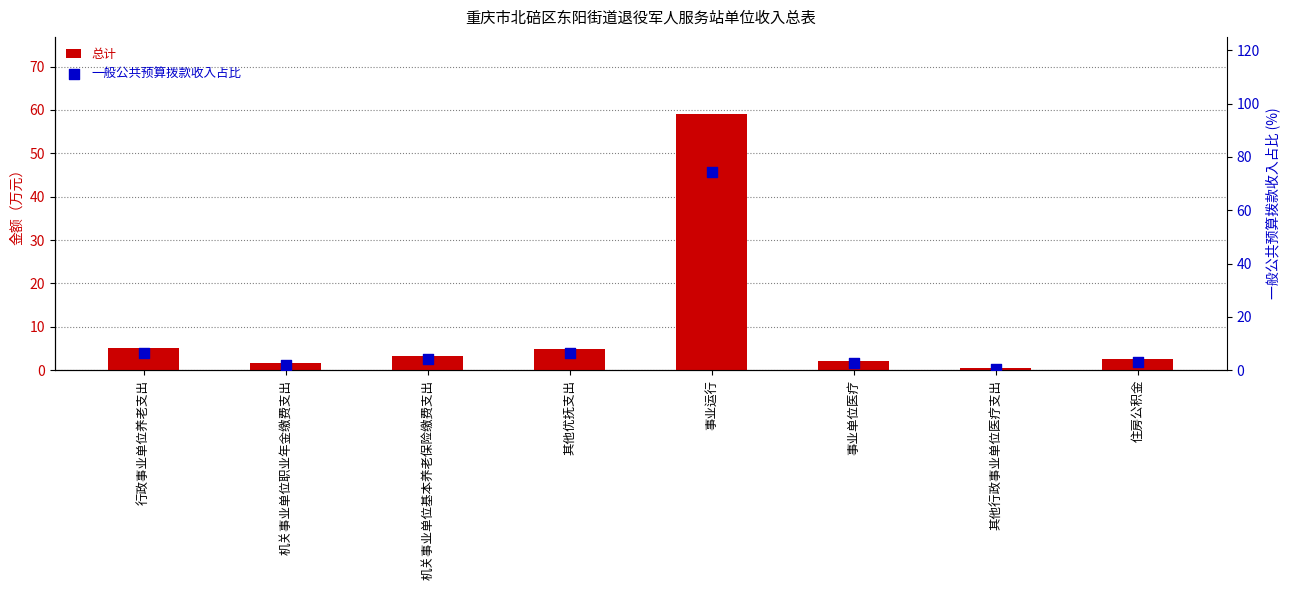

Which series contains the lowest Y value?

总计